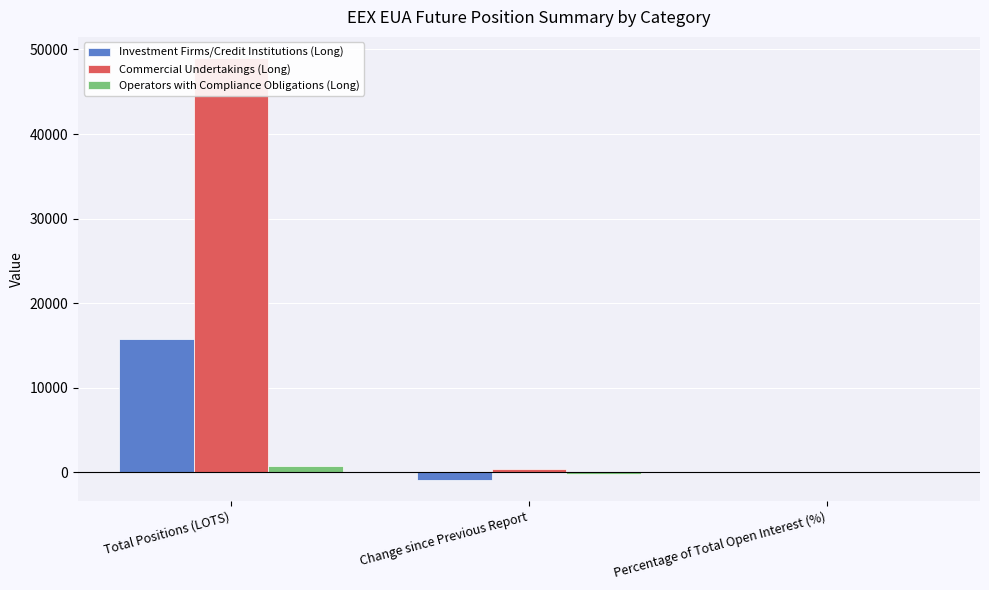

How many bars are there in total?

9